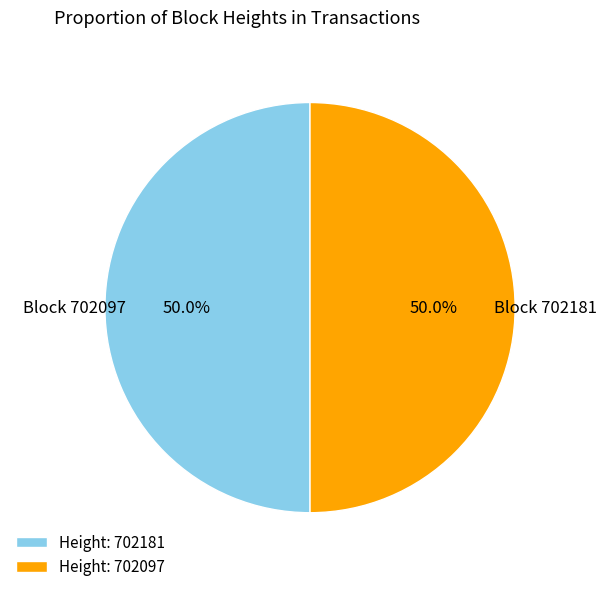

Do Height: 702097 and Height: 702181 together represent more than half of the pie?

Yes